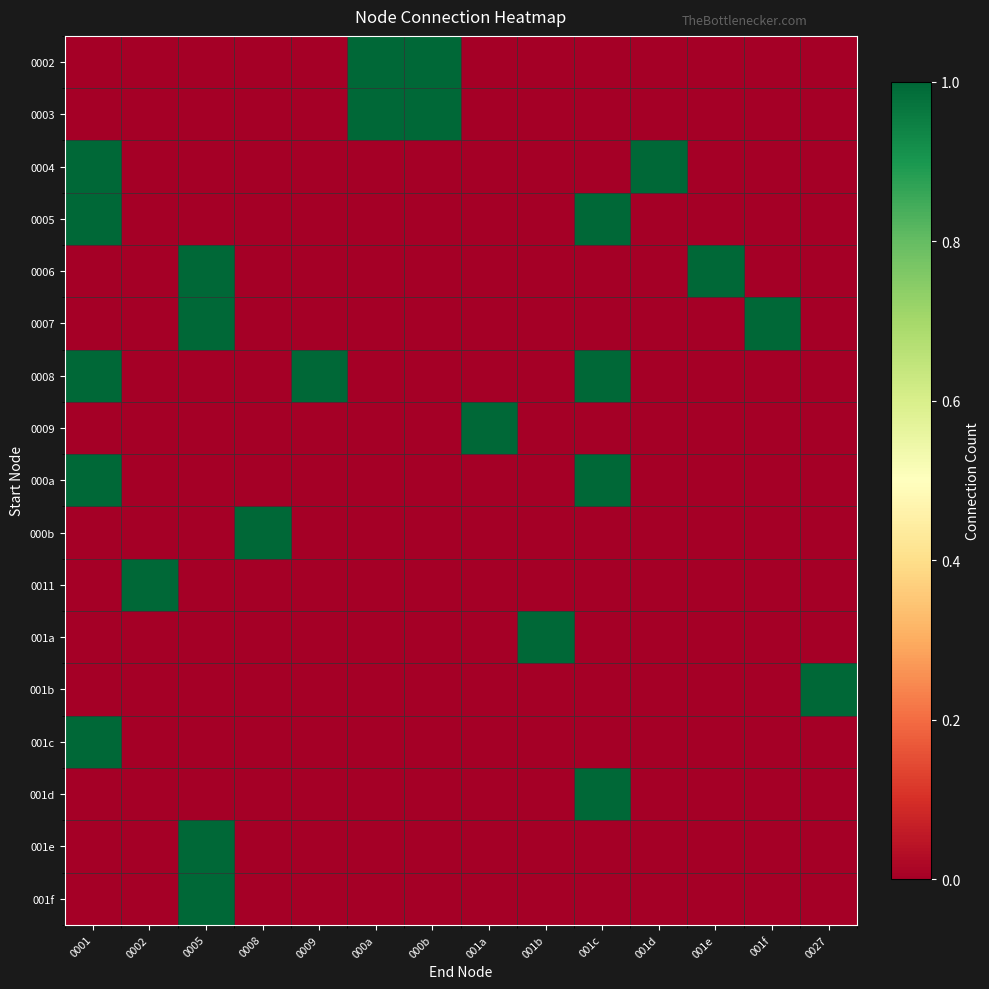

Which series has the widest spread of values?

0002